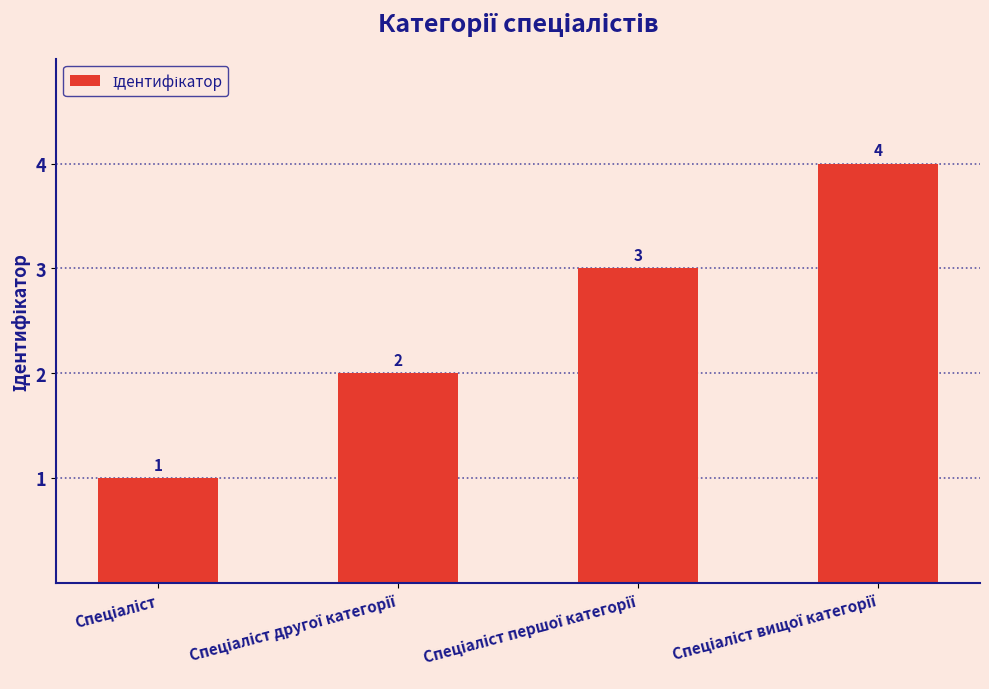

Count the values in the range 2 to 4.

3